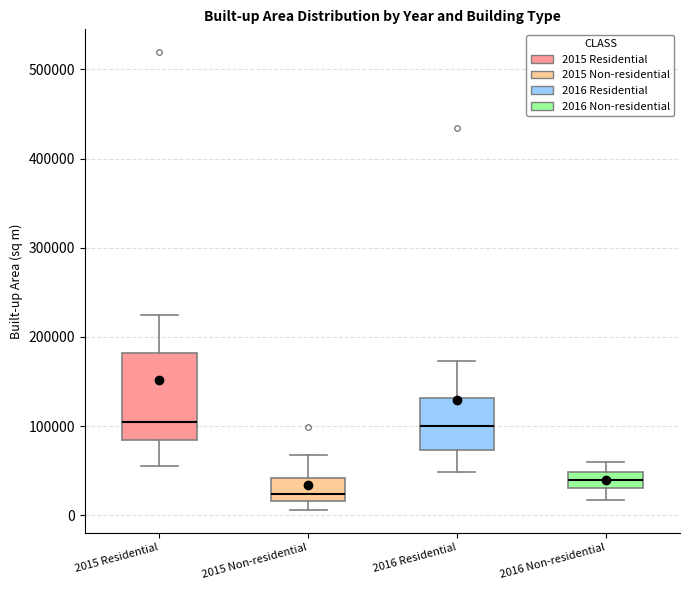

Where does the upper whisker of the box for 2016 Residential end on the y-axis? The values are not printed on the chart, so give them approximately, as read against the axis.

170000